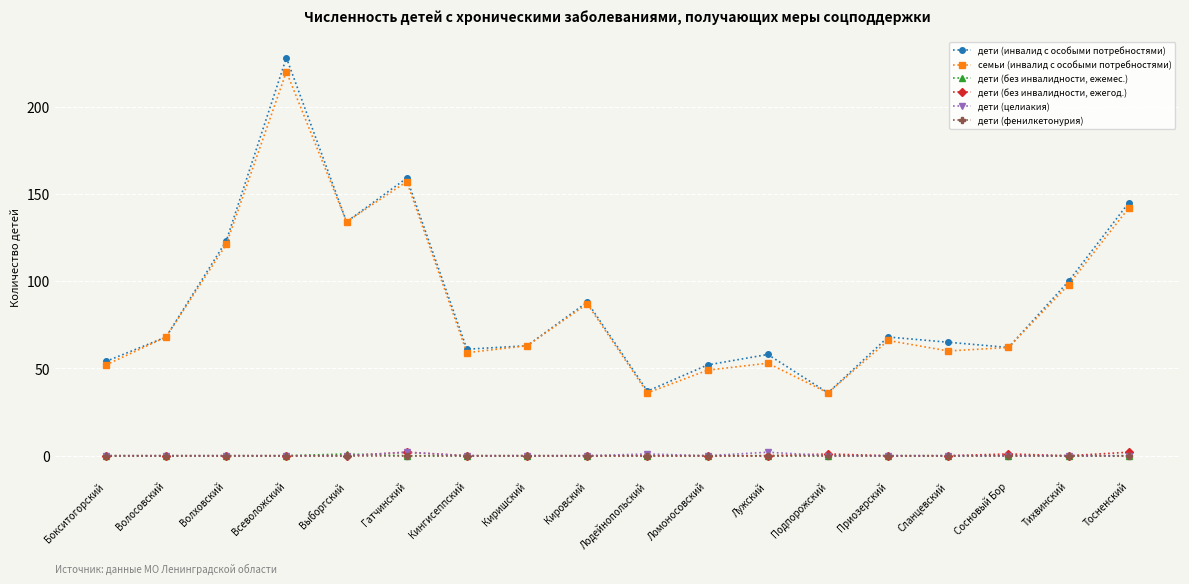

What is the label of the 17th point from the left?

Тихвинский